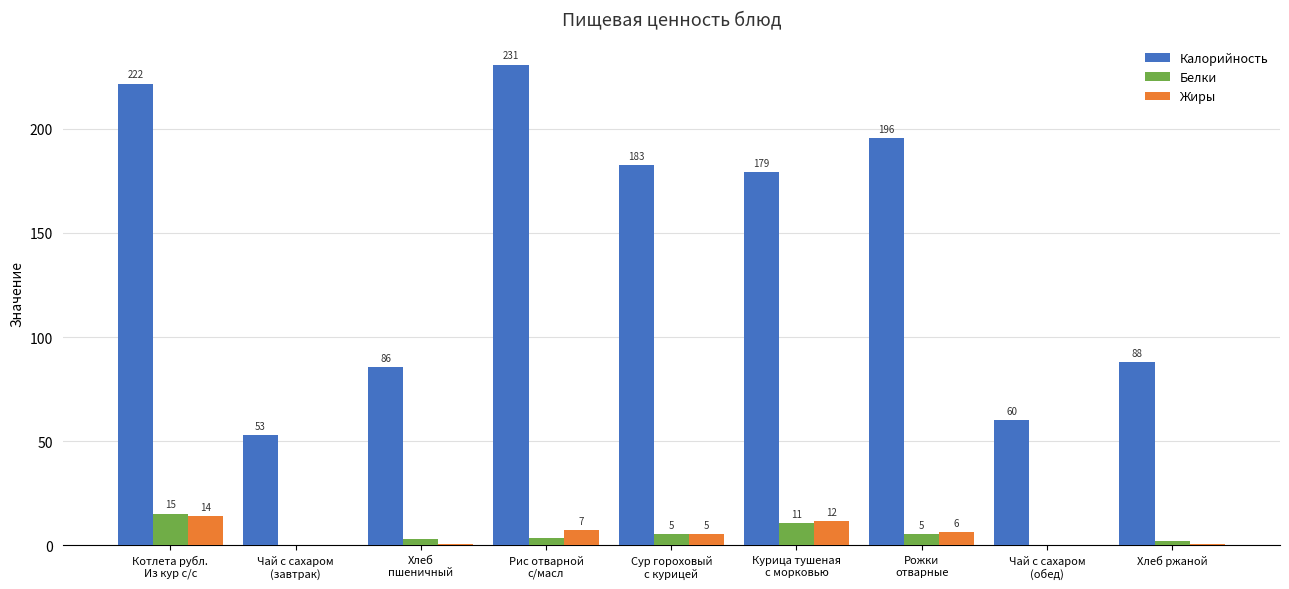

Which series changed the most between Рис отварной
с/масл and Курица тушеная
с морковью?

Калорийность